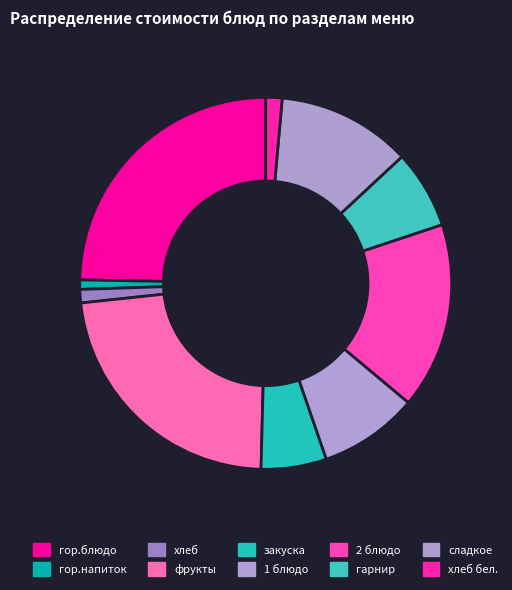

To the nearest percent, what percentage of the pie is хлеб?

1%